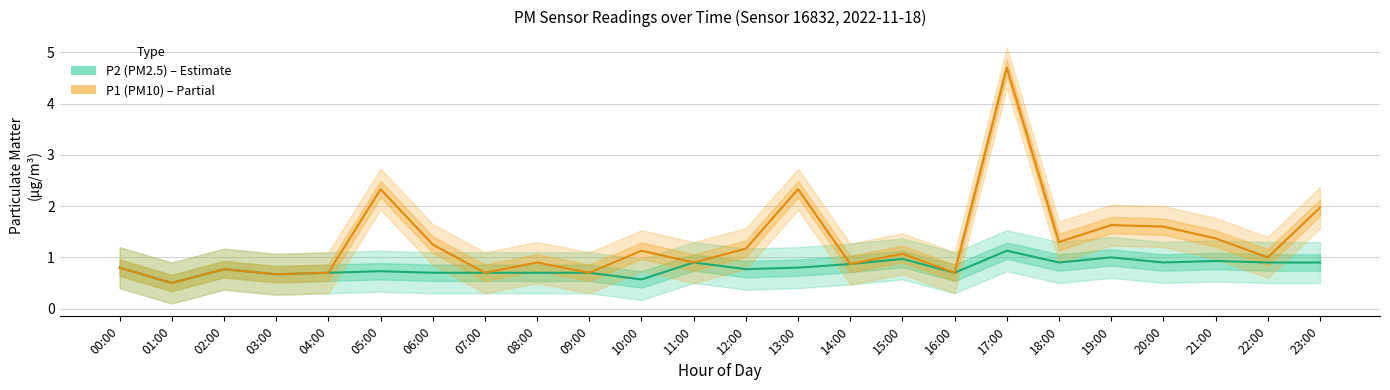

The value of P1 (PM10) at 05:00 is 3.3. True or false?

False